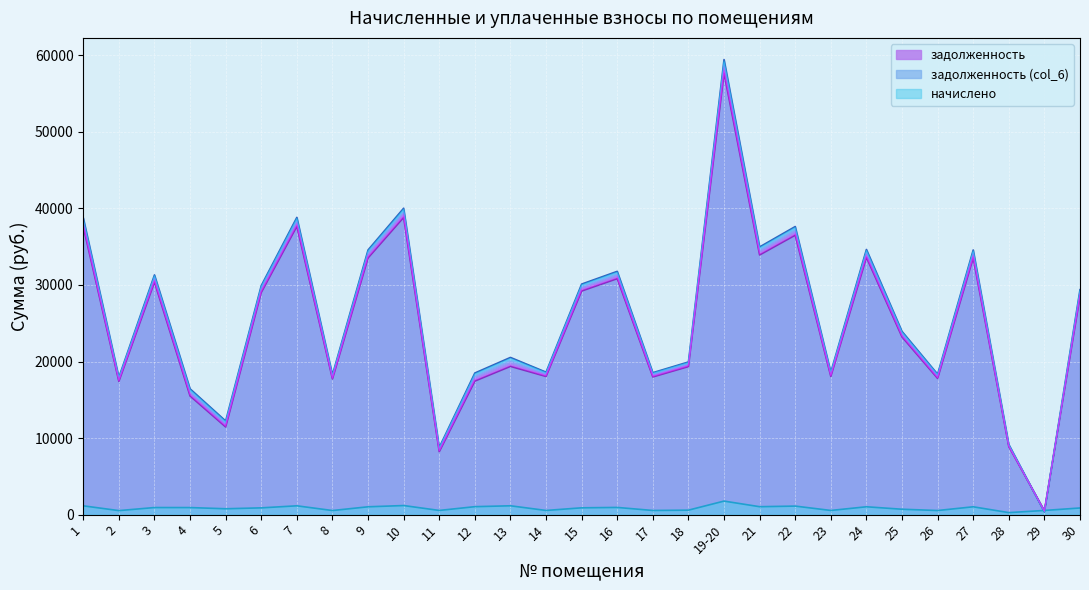

What is the minimum value shown in the chart?

274.9